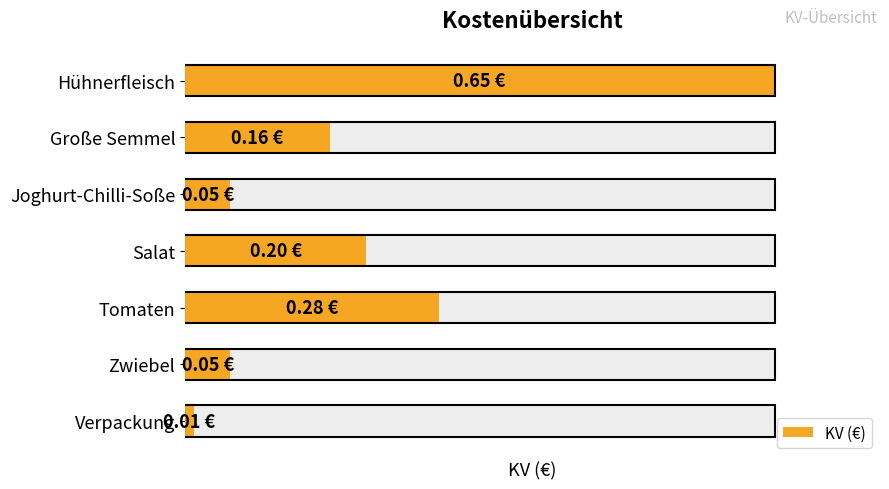

How many distinct data groups are displayed?

1